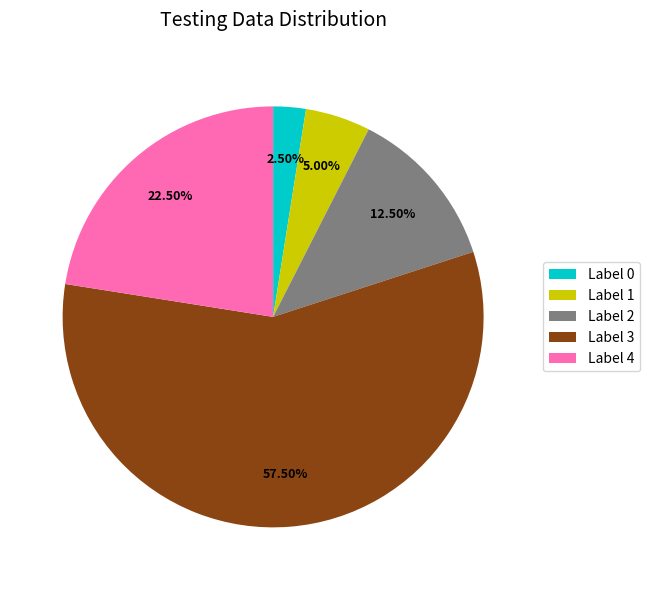

To the nearest percent, what is the average slice percentage?

20%